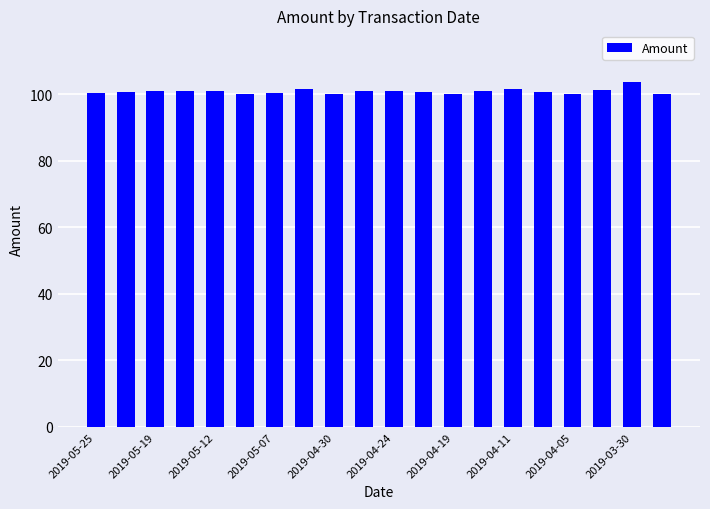

What is the value of the 8th bar from the left?

101.8